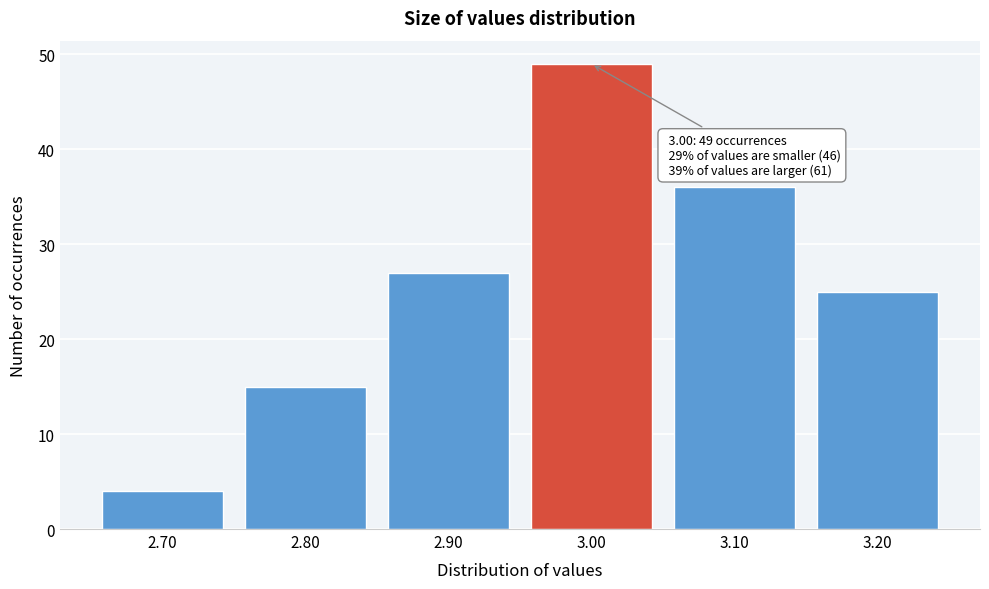

Reading right to left, what are all the values shown in this chart?

3.20=25	3.10=36	3.00=49	2.90=27	2.80=15	2.70=4